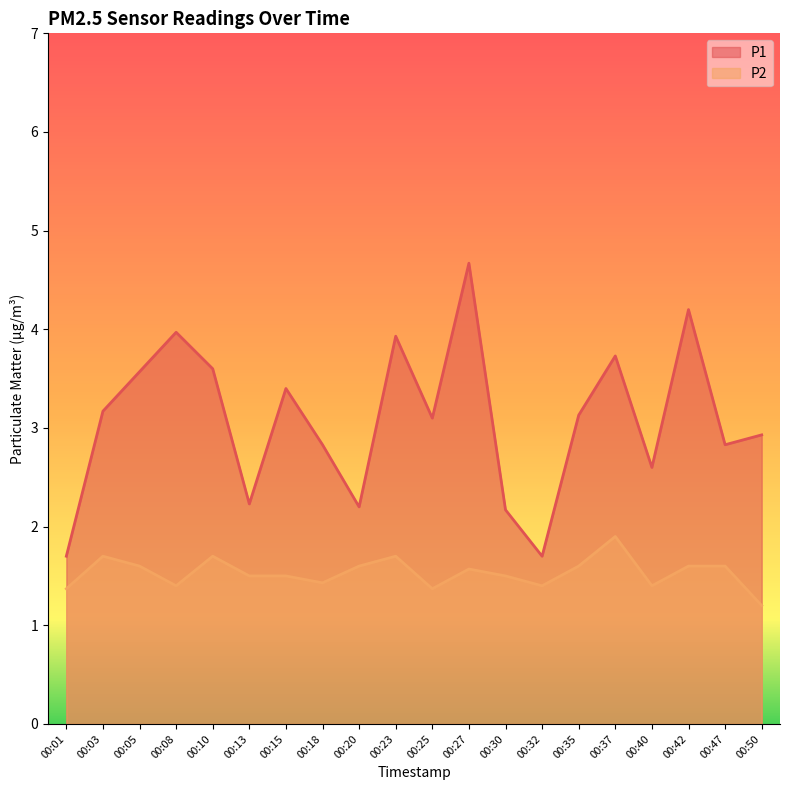

At how many categories does at least one series exceed 2?

18